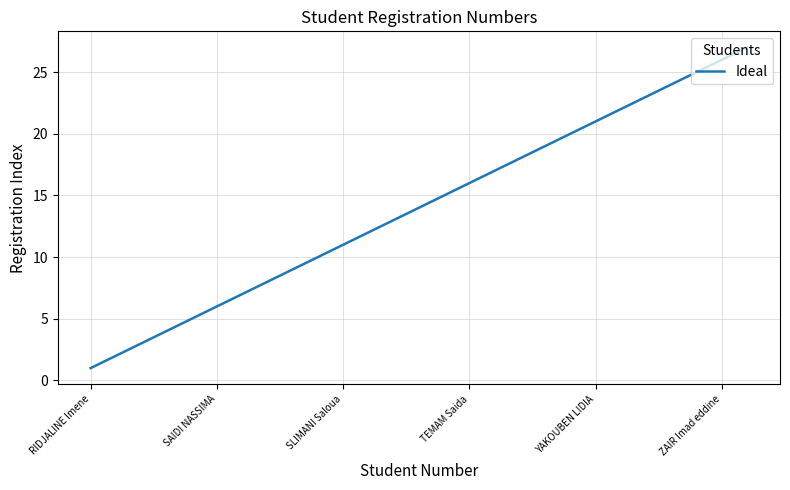

Is this an area chart (filled region under the line)?

No